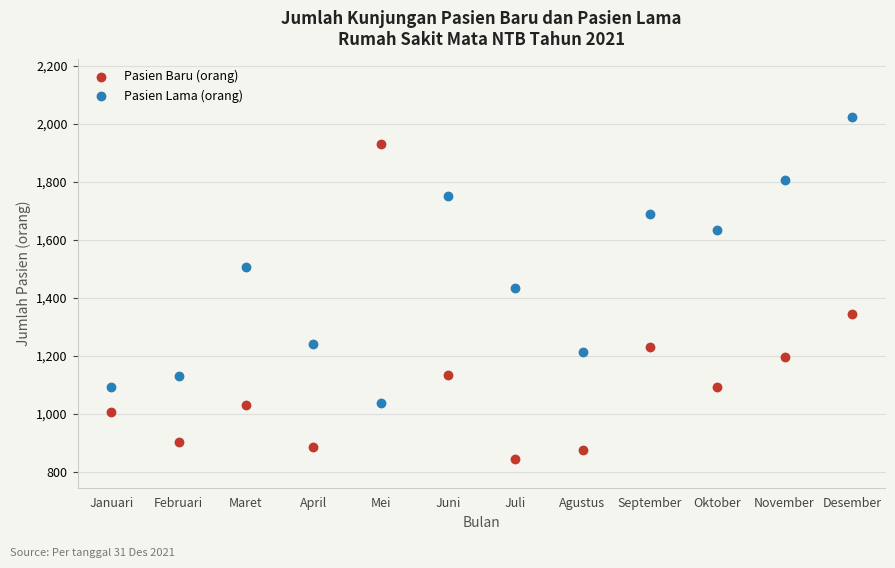

Which series has the largest Y range (max minus min)?

Pasien Baru (orang)